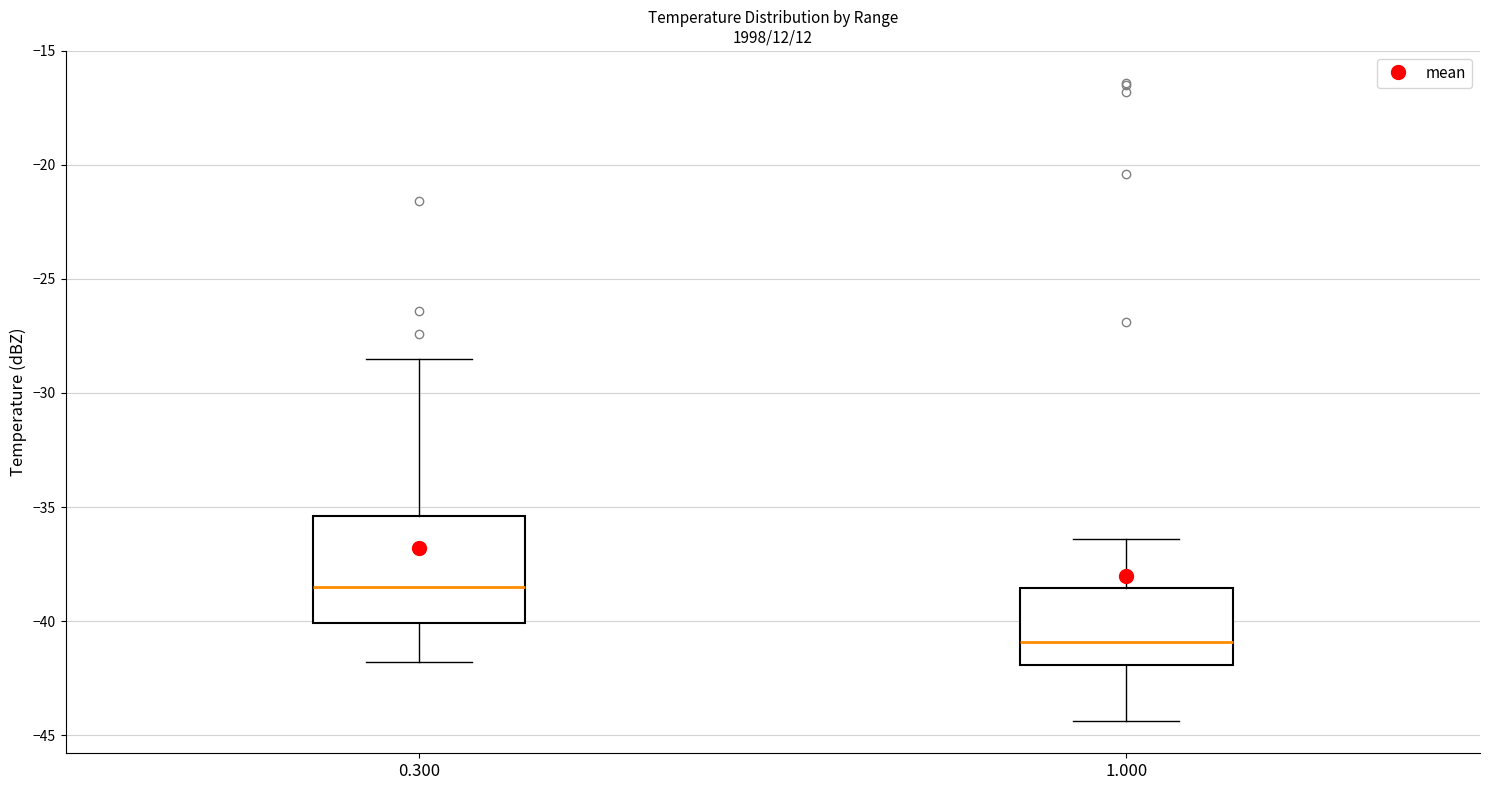

Reading left to right, read every box against the y-axis: the position of its median line, the range the box covers, and the ends of its whiskers. The values are not printed on the chart, so give them approximately, as read against the axis.

0.300: median -38.5, box -40.0 to -35.5, whiskers -42.0 to -28.5
1.000: median -41.0, box -42.0 to -38.5, whiskers -44.5 to -36.5